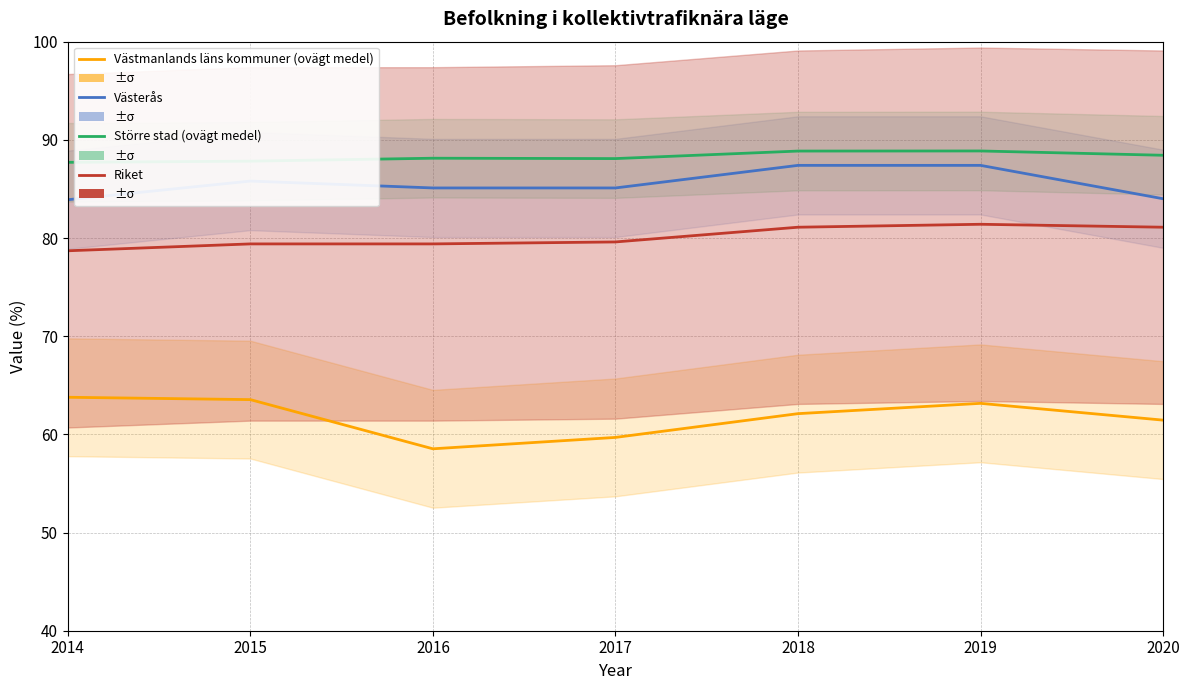

What is the value of the Större stad (ovägt medel) point at the 1st from the left?

87.7